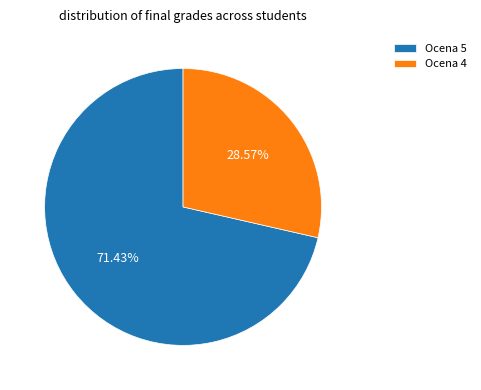

Do Ocena 4 and Ocena 5 together represent more than half of the pie?

Yes